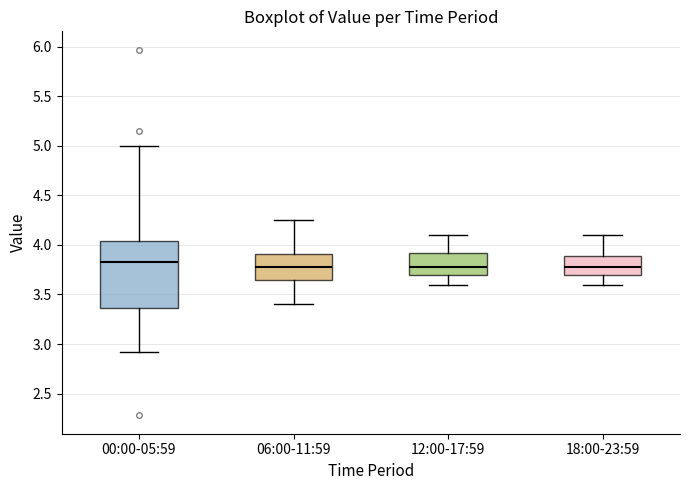

Which box is the tallest, from its lower edge to its upper edge?

00:00-05:59